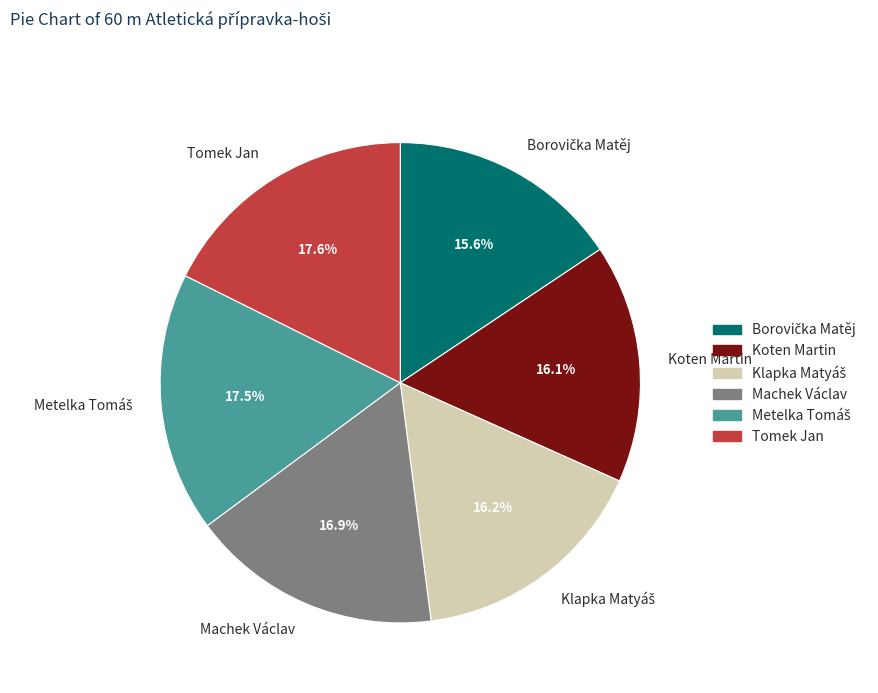

What percentage is NOT represented by Koten Martin?

83.9%